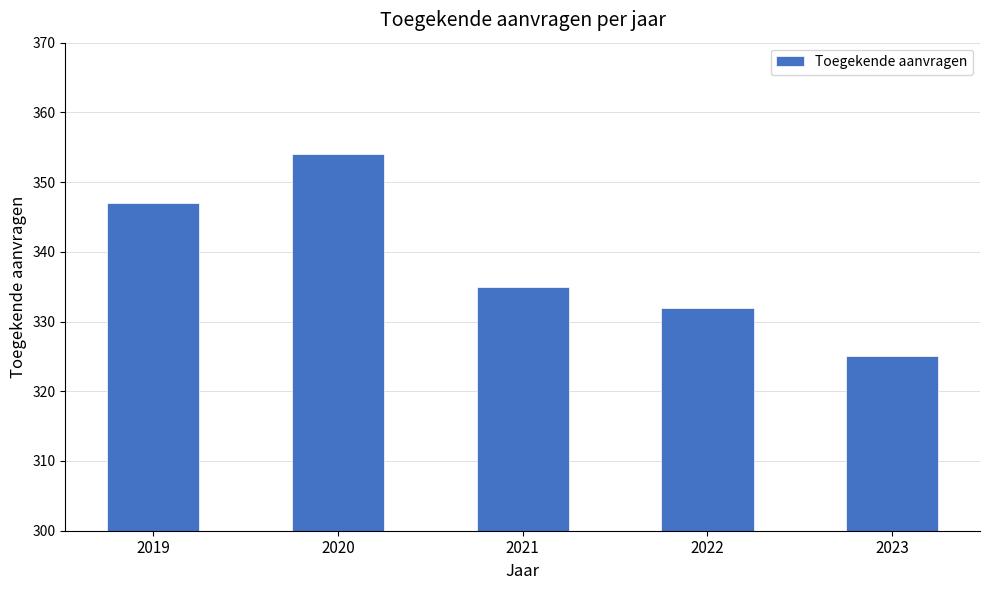

What is the sum of the values at 2021 and 2023?

660